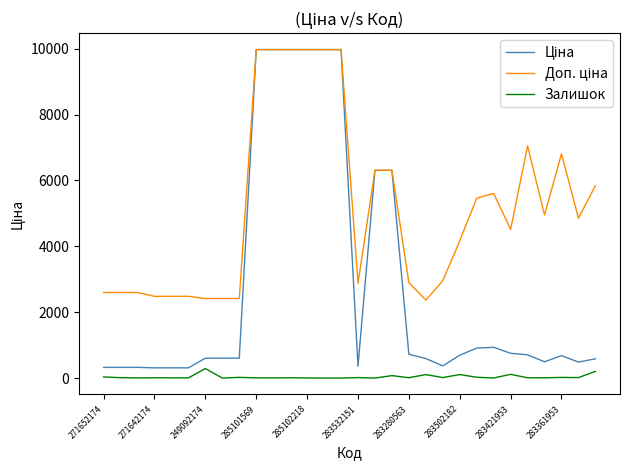

At how many categories does at least one series exceed 3571?

17